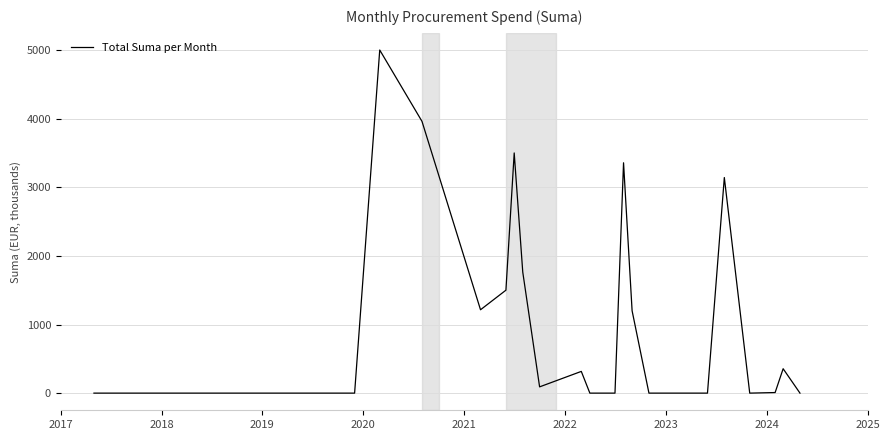

What is the difference between the maximum and minimum values?

5000.0